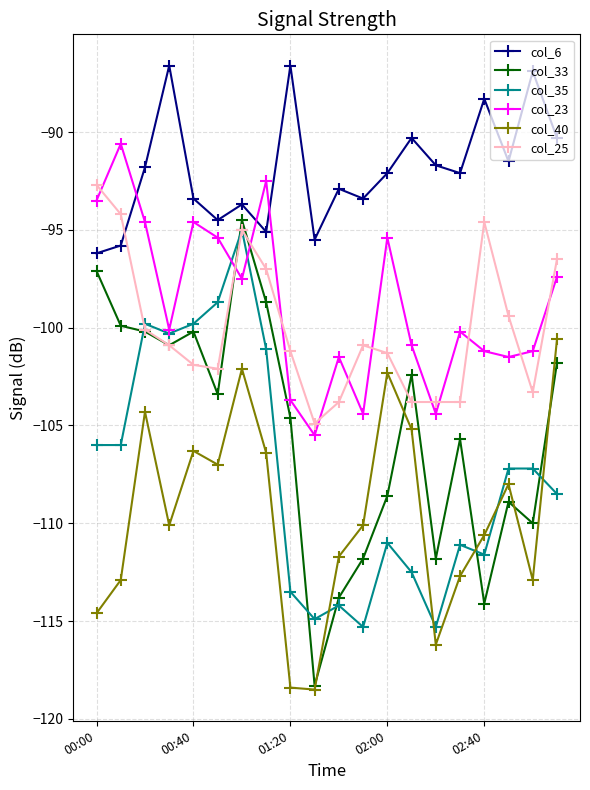

True or false: col_25 and col_33 intersect in this chart.

True